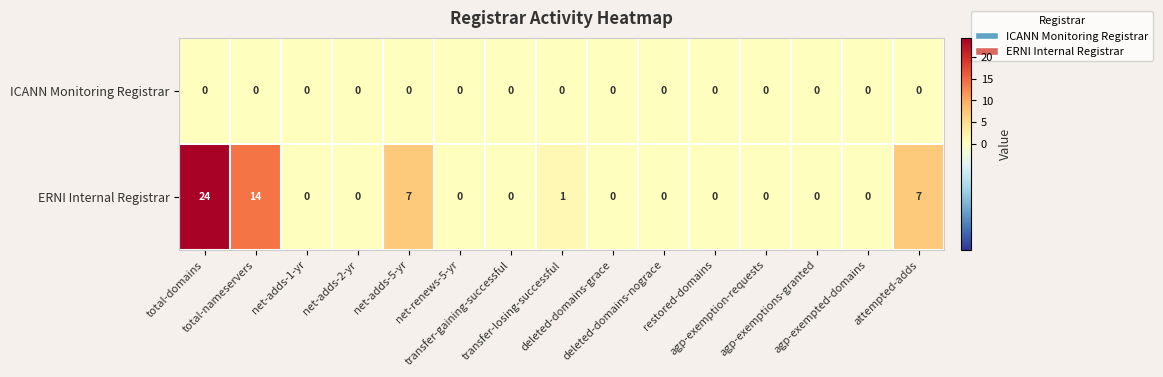

Which category has the highest value across all series?

total-domains